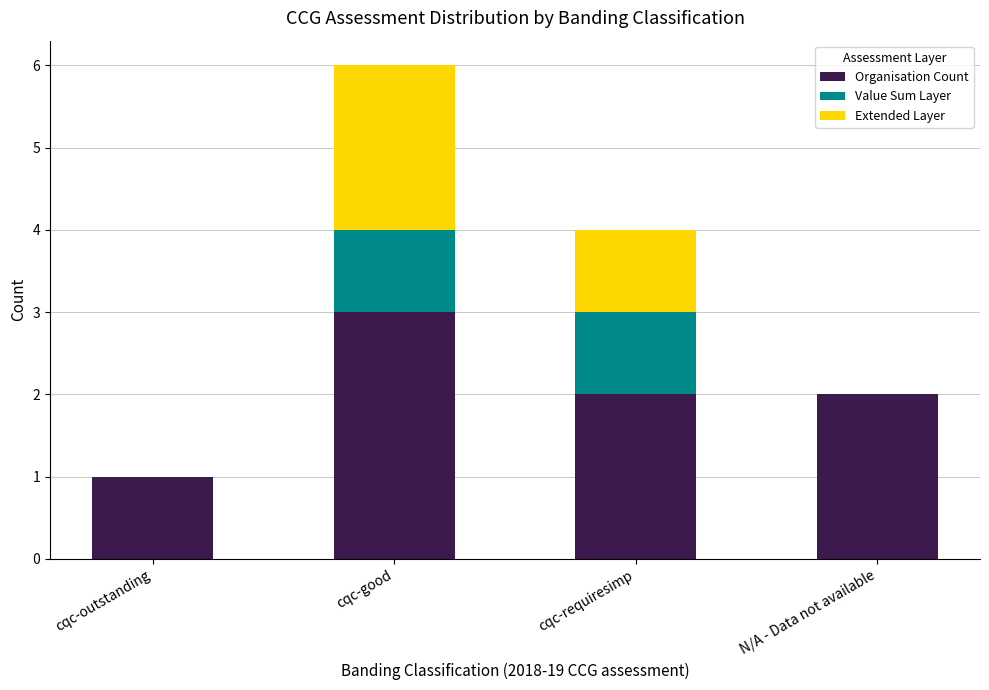

Read the Organisation Count value at cqc-good.

3